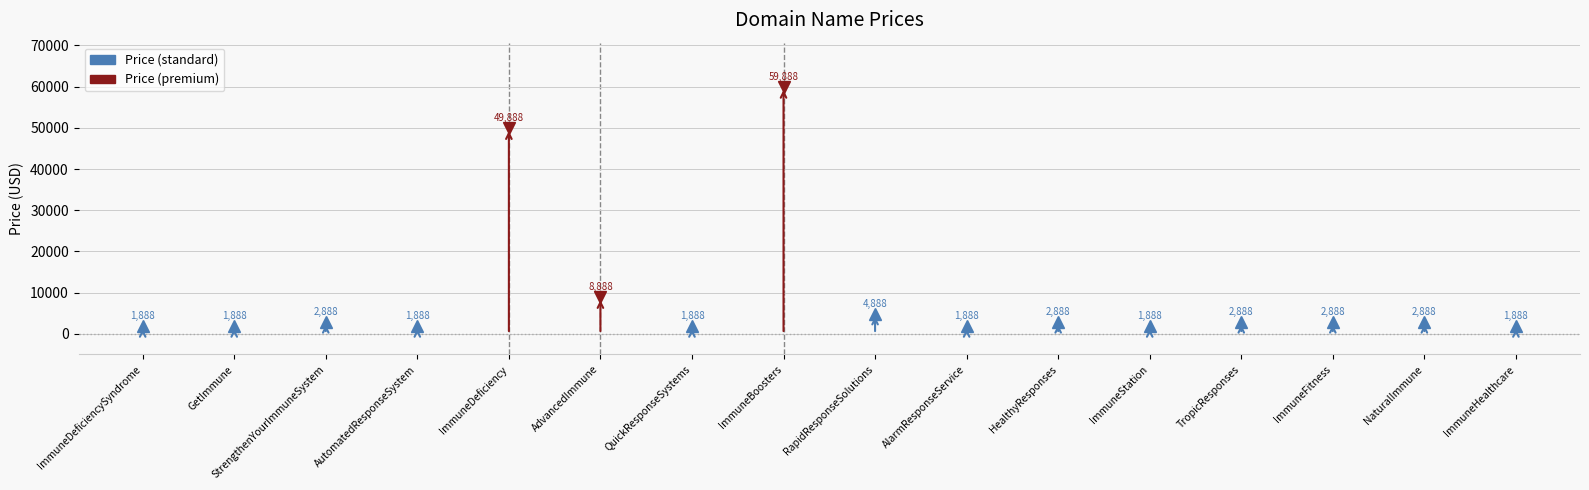

Count the number of categories in the chart.

16